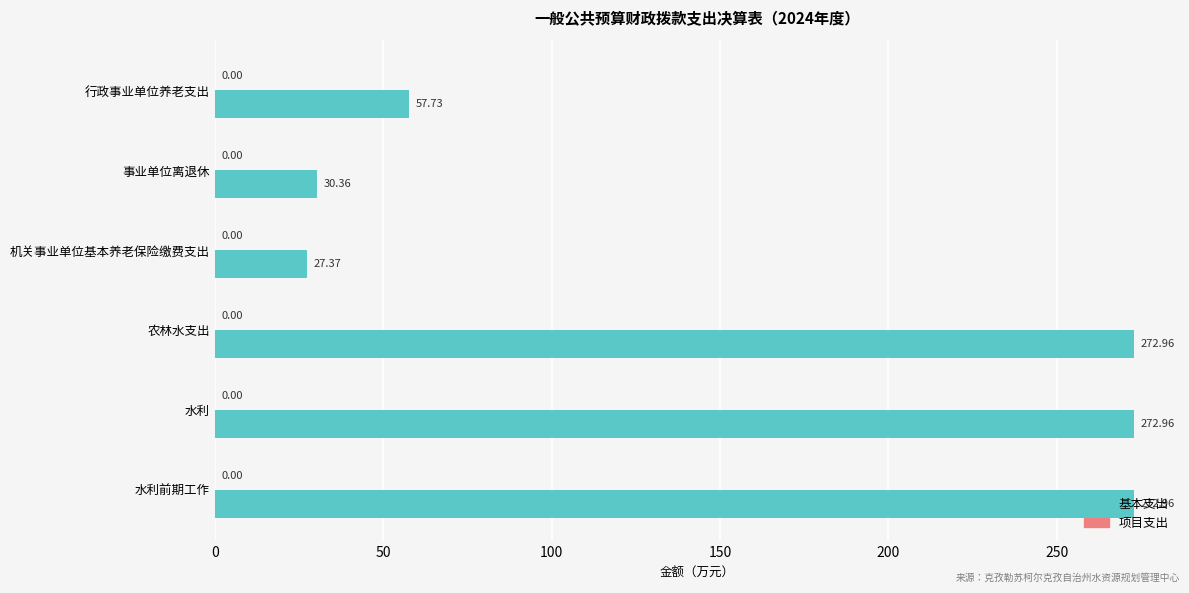

What is the sum of the values at 农林水支出 and 行政事业单位养老支出?

330.7